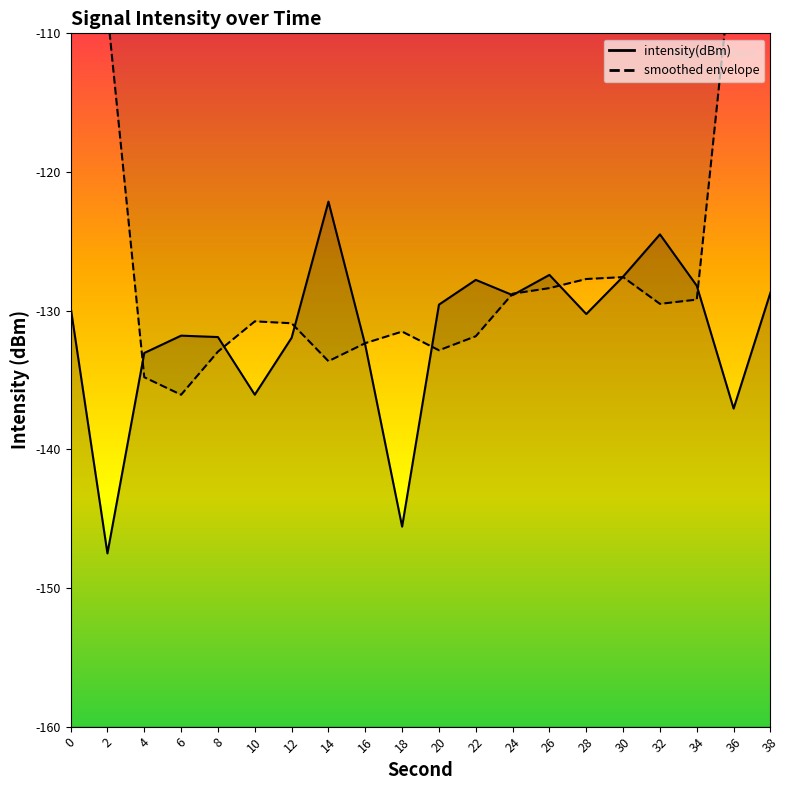

List the labels in order of value, largest first.

14, 32, 26, 30, 22, 34, 38, 24, 20, 0, 28, 6, 8, 12, 16, 4, 10, 36, 18, 2